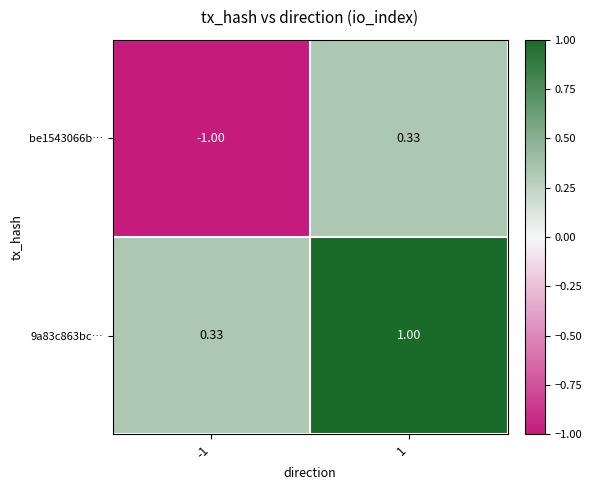

Between -1 and 1, which series saw the biggest shift?

be1543066b…